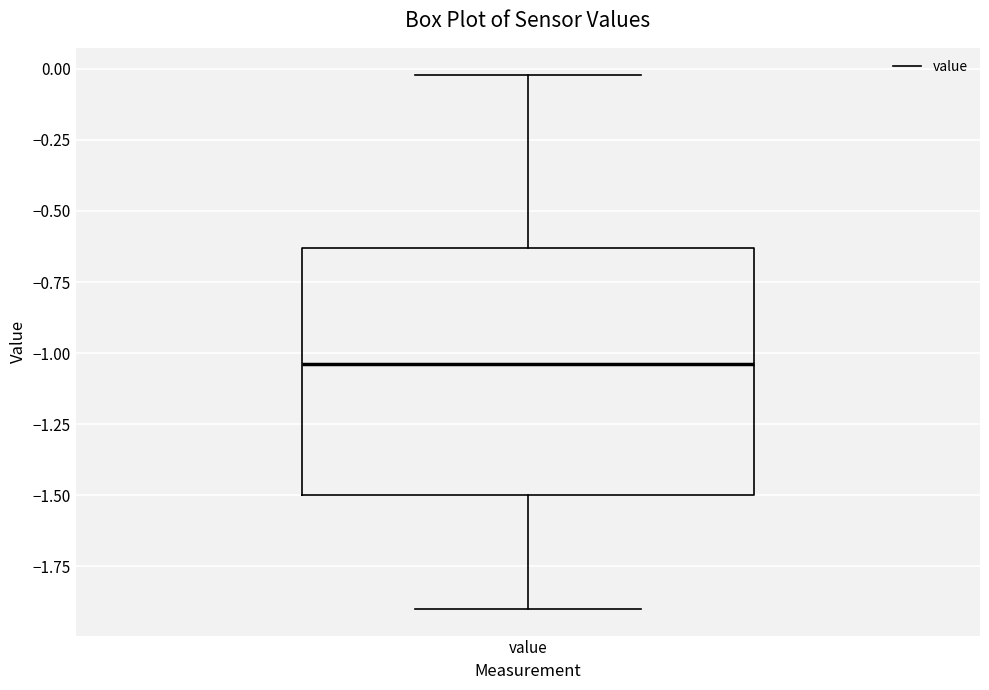

Read this box plot against the y-axis: the position of the median line, the range covered by the box, and the ends of both whiskers. The values are not printed on the chart, so give them approximately, as read against the axis.

median -1.05, box -1.50 to -0.65, whiskers -1.90 to 0.00